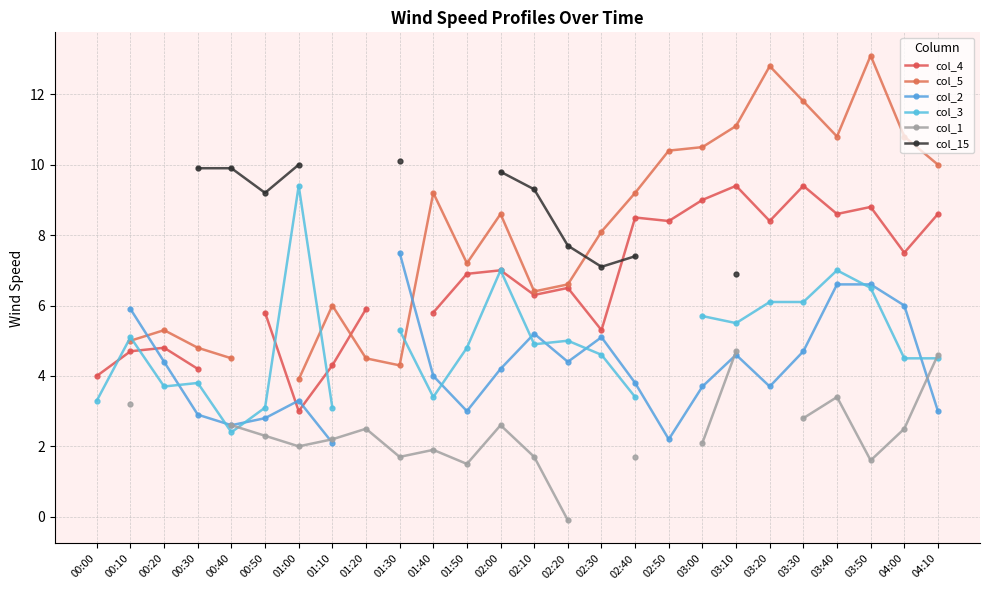

At which category does col_1 reach its first local valley?

01:00